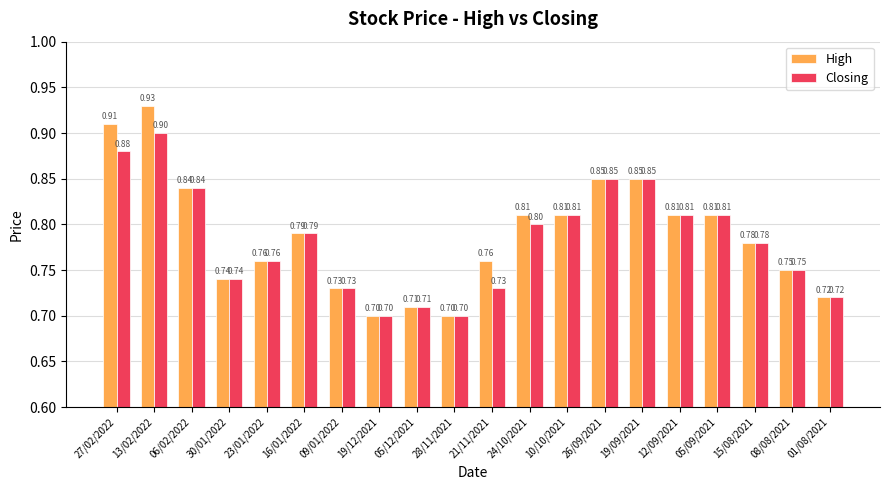

How many High values are between 0 and 1?

20